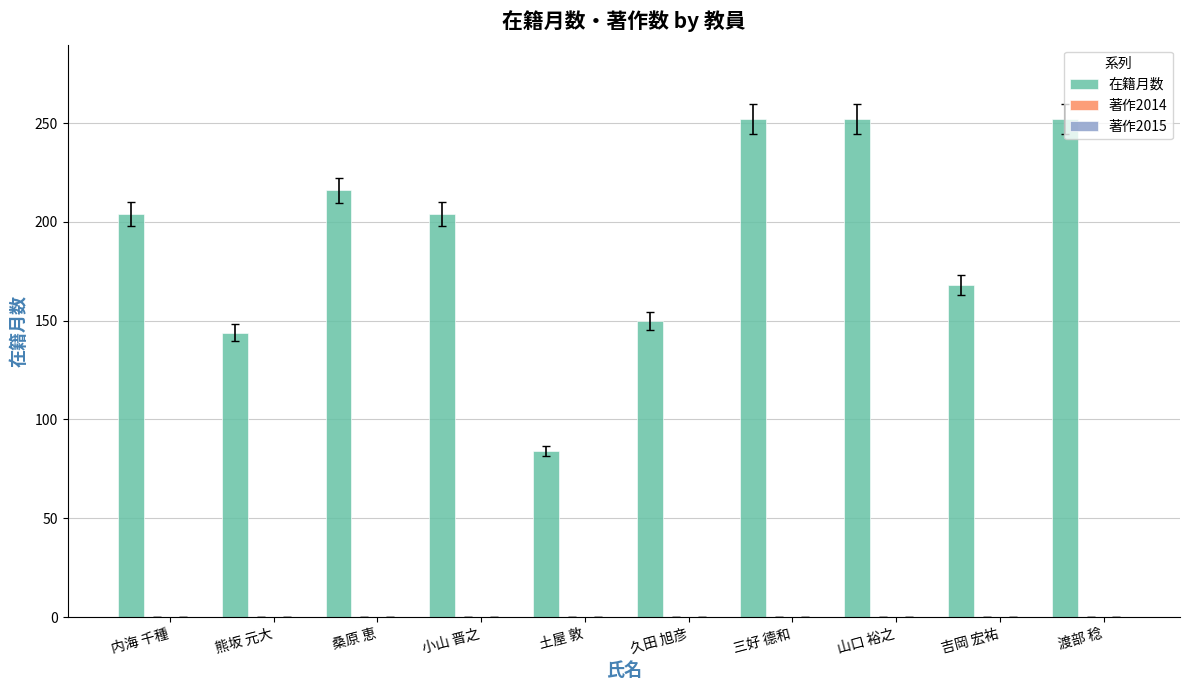

How many bars are there in total?

10